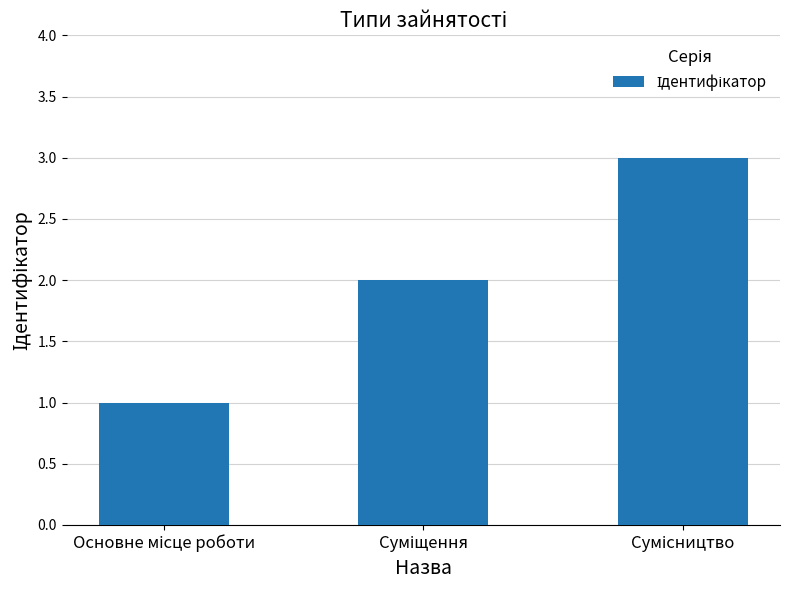

What is the sum of all values?

6